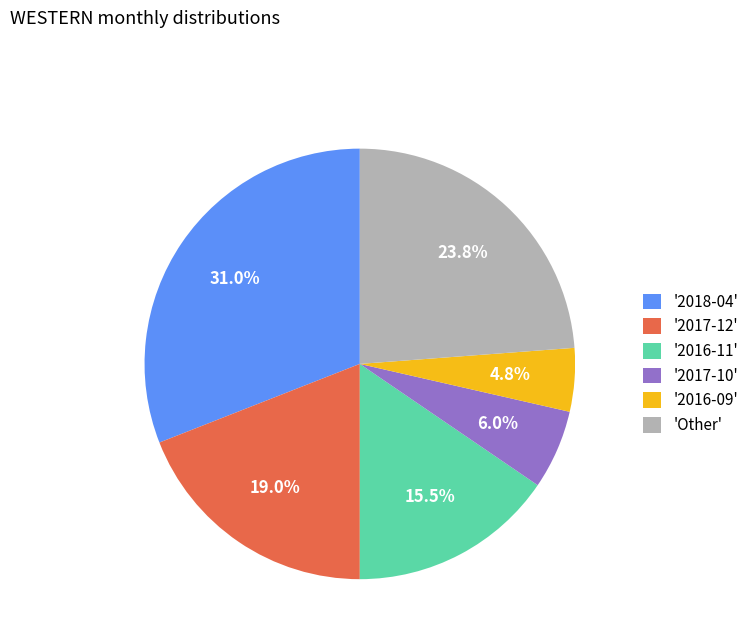

What is the smallest slice in the pie chart?

'2016-09'